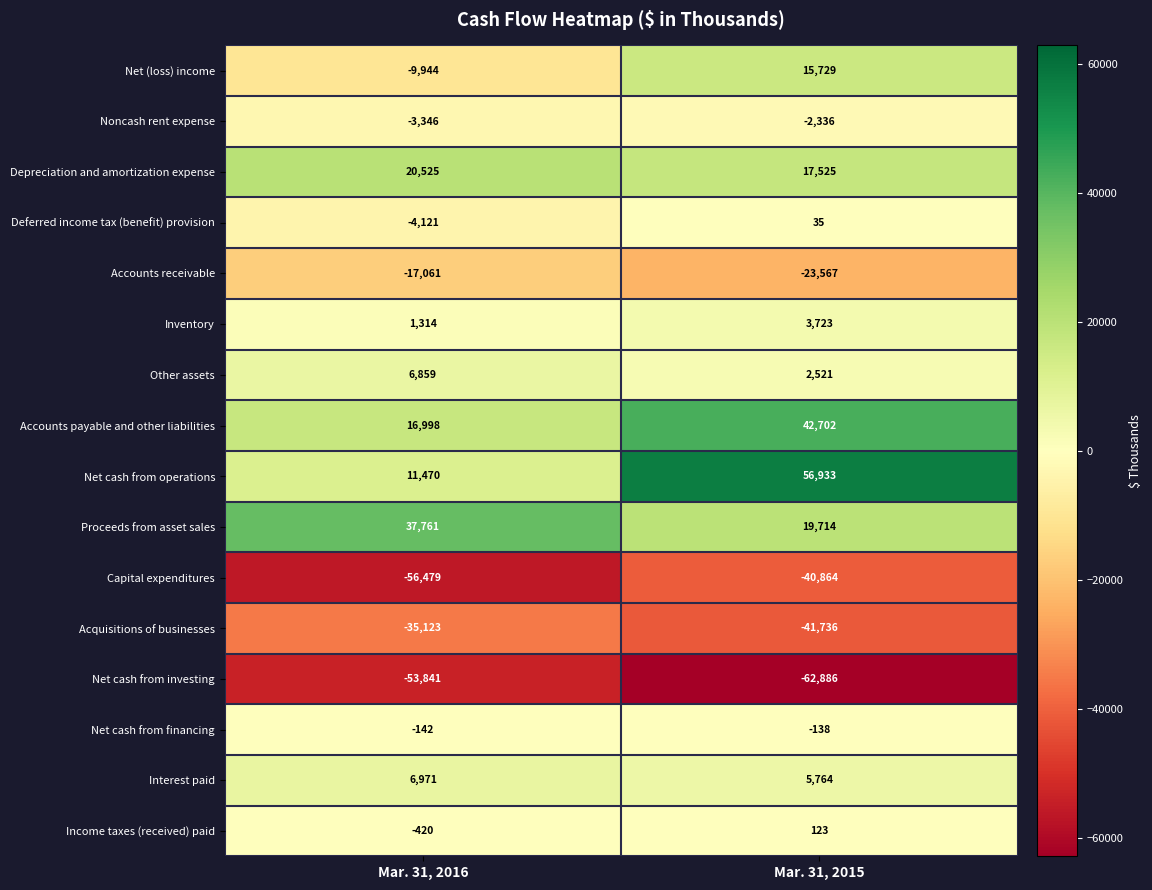

Is the value of Acquisitions of businesses at Mar. 31, 2016 greater than the value of Deferred income tax (benefit) provision at Mar. 31, 2015?

No